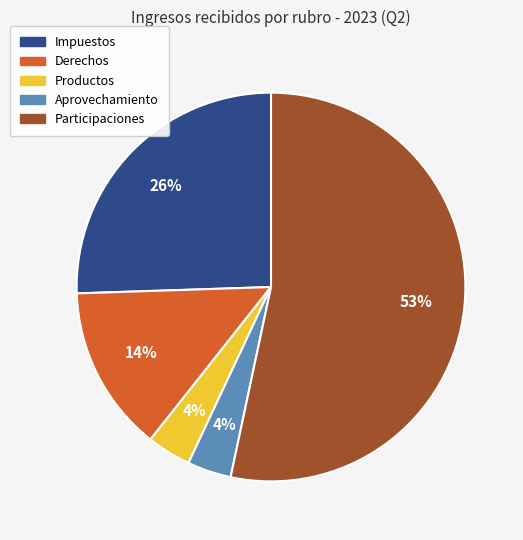

Approximately how many times larger is the value at Productos compared to Derechos?

0.3